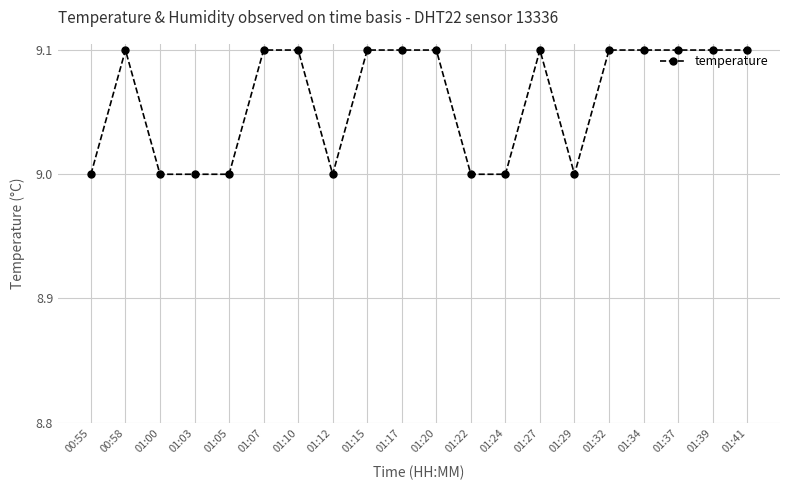

Reading left to right, transcribe all the data shown in this chart.

00:55=9.0	00:58=9.1	01:00=9.0	01:03=9.0	01:05=9.0	01:07=9.1	01:10=9.1	01:12=9.0	01:15=9.1	01:17=9.1	01:20=9.1	01:22=9.0	01:24=9.0	01:27=9.1	01:29=9.0	01:32=9.1	01:34=9.1	01:37=9.1	01:39=9.1	01:41=9.1